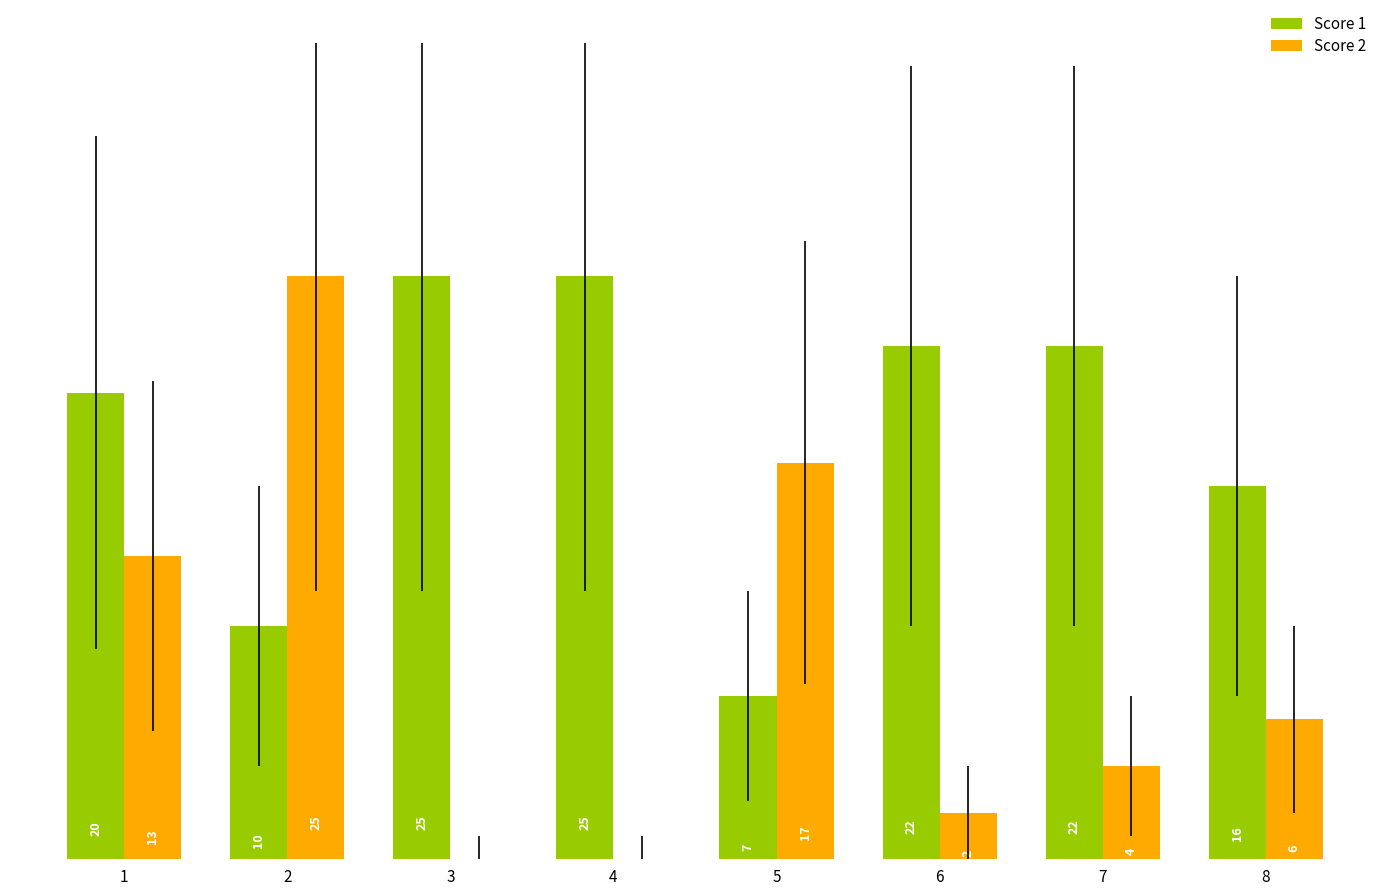

Between 2 and 3, which series saw the biggest shift?

Score 2